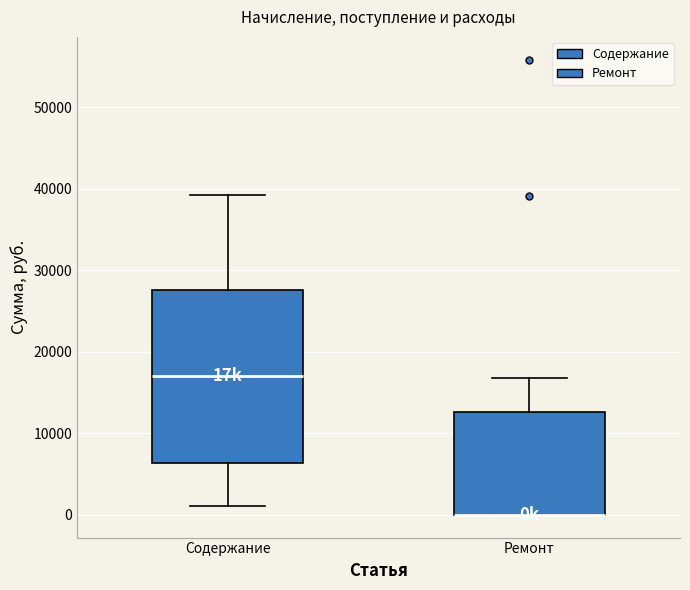

Which box is the tallest, from its lower edge to its upper edge?

Содержание